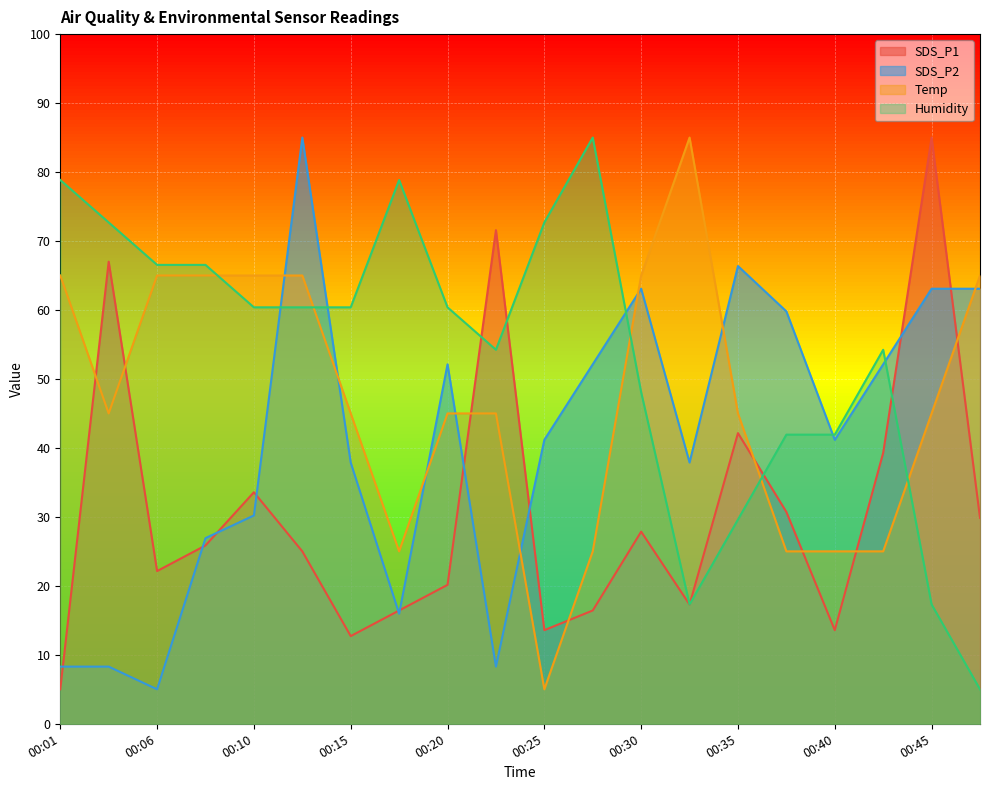

True or false: Temp and SDS_P2 intersect in this chart.

True